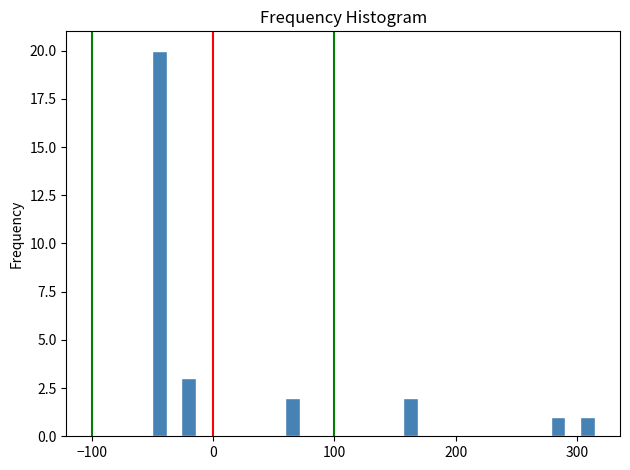

Read against the x-axis, roughly where is the centre of the tallest bar?

-40